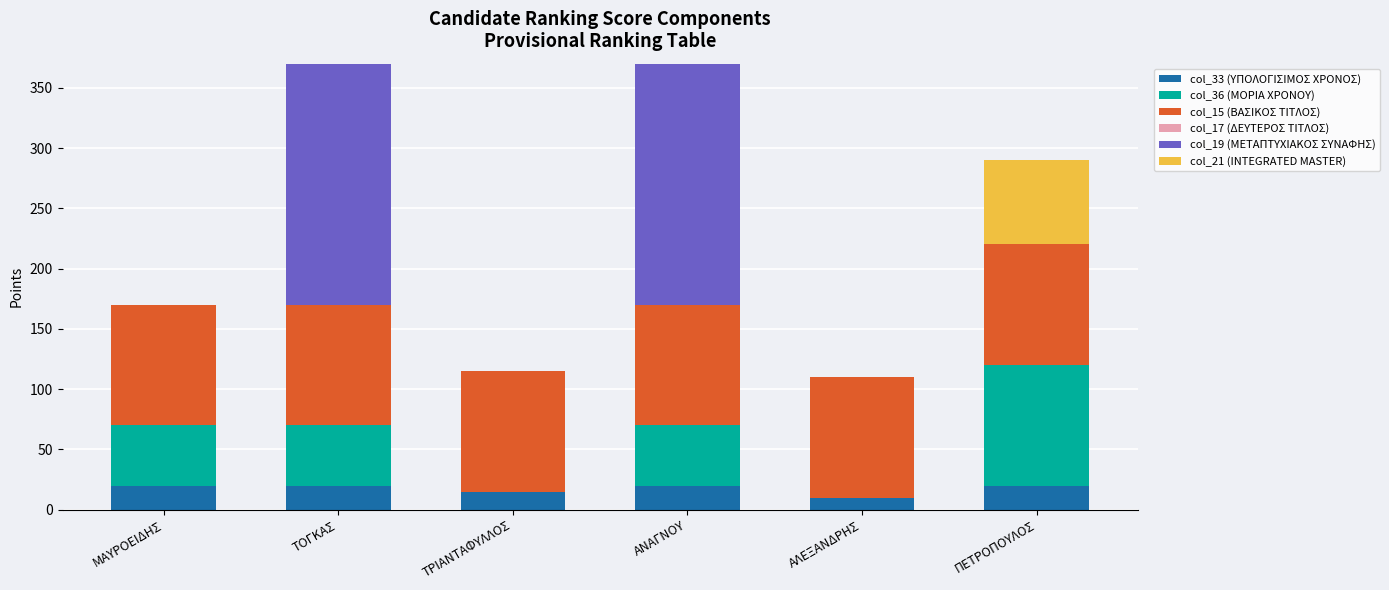

What is the total value across all series at ΜΑΥΡΟΕΙΔΗΣ?

170